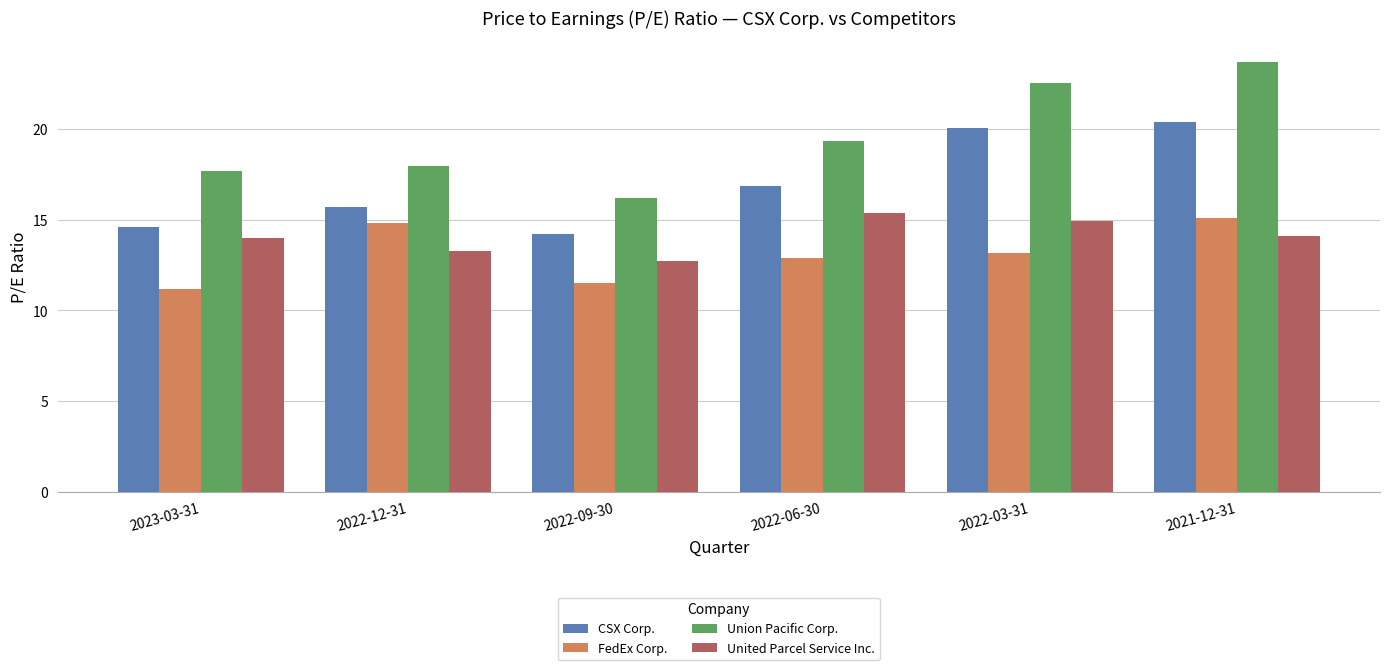

Which series has the largest total across all categories?

Union Pacific Corp.